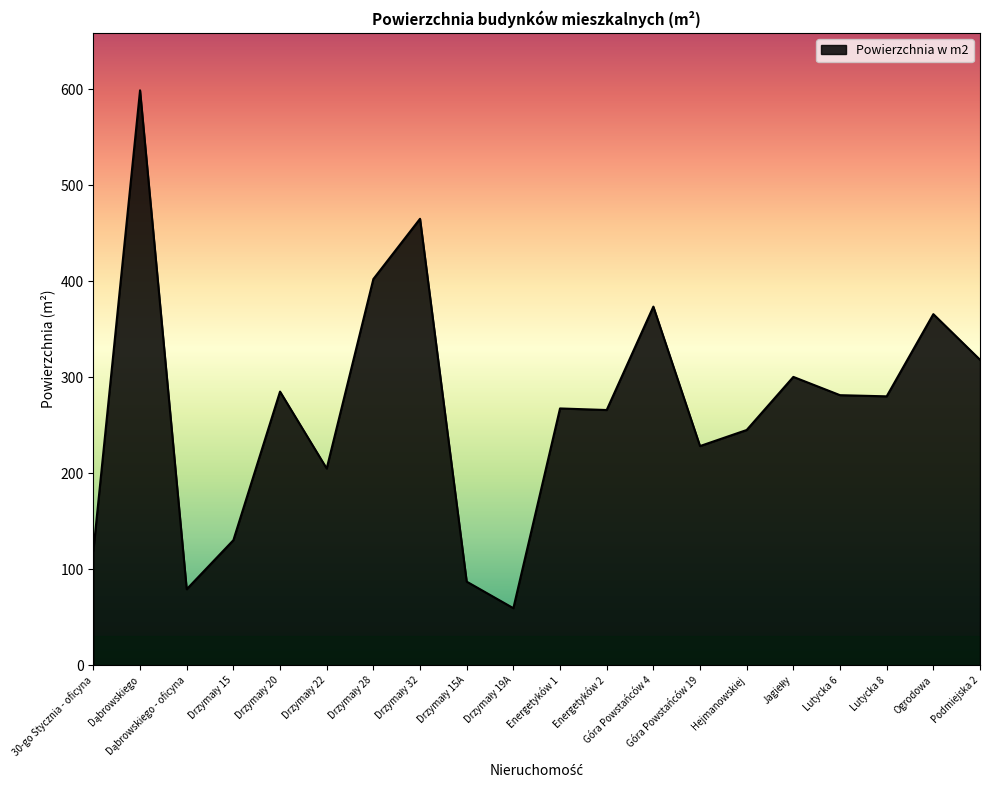

What position from the left is Góra Powstańców 19?

14